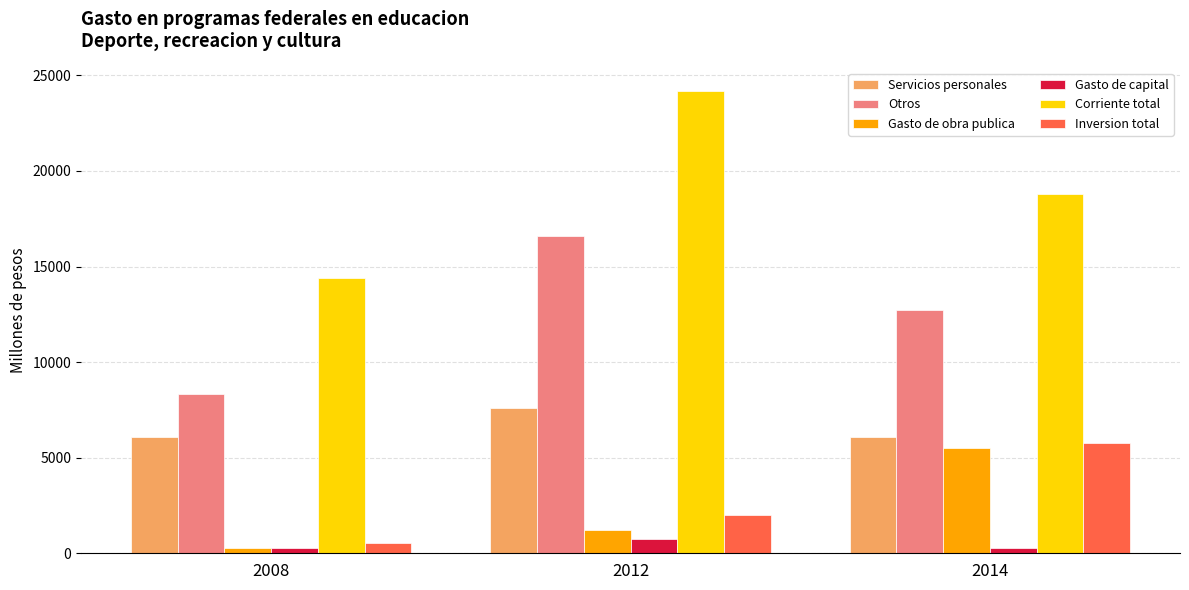

The value of Gasto de obra publica at 2012 is 1225.8. True or false?

True